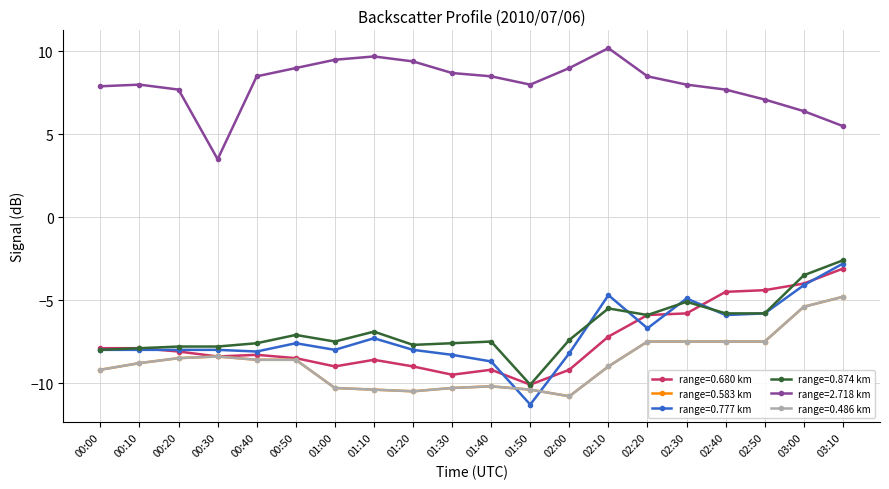

Does the chart have visible grid lines?

Yes